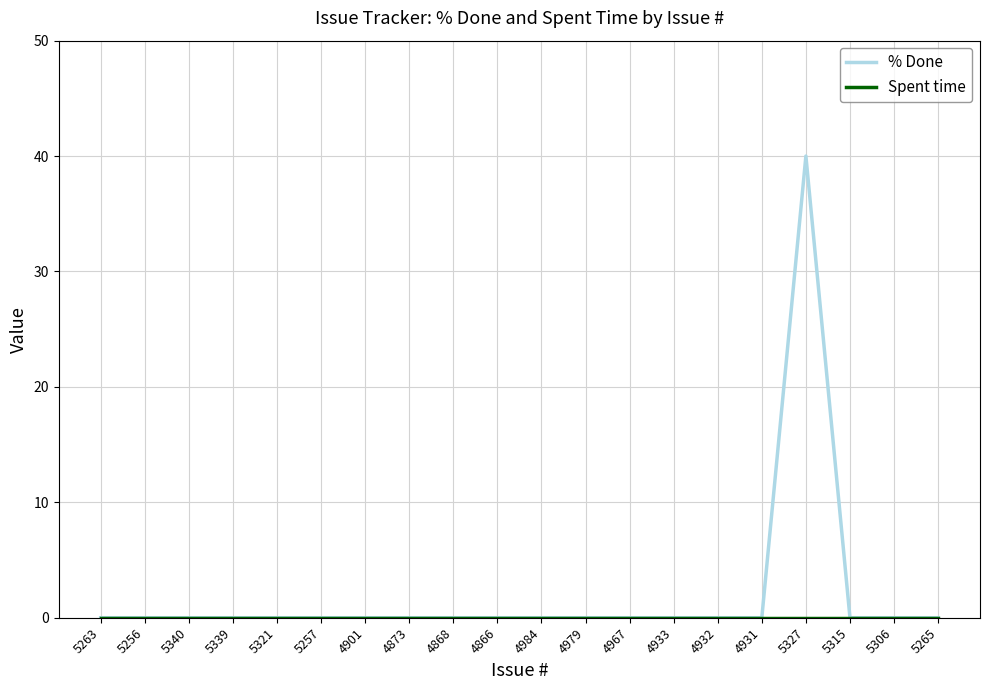

How many distinct data groups are displayed?

2